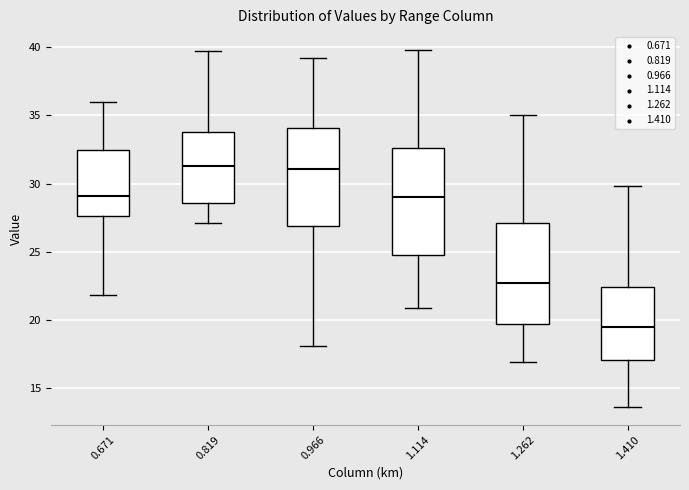

Reading left to right, read every box against the y-axis: the position of its median line, the range the box covers, and the ends of its whiskers. The values are not printed on the chart, so give them approximately, as read against the axis.

0.671: median 29.0, box 27.5 to 32.5, whiskers 22.0 to 36.0
0.819: median 31.5, box 28.5 to 34.0, whiskers 27.0 to 39.5
0.966: median 31.0, box 27.0 to 34.0, whiskers 18.0 to 39.0
1.114: median 29.0, box 25.0 to 32.5, whiskers 21.0 to 40.0
1.262: median 22.5, box 19.5 to 27.0, whiskers 17.0 to 35.0
1.410: median 19.5, box 17.0 to 22.5, whiskers 13.5 to 30.0